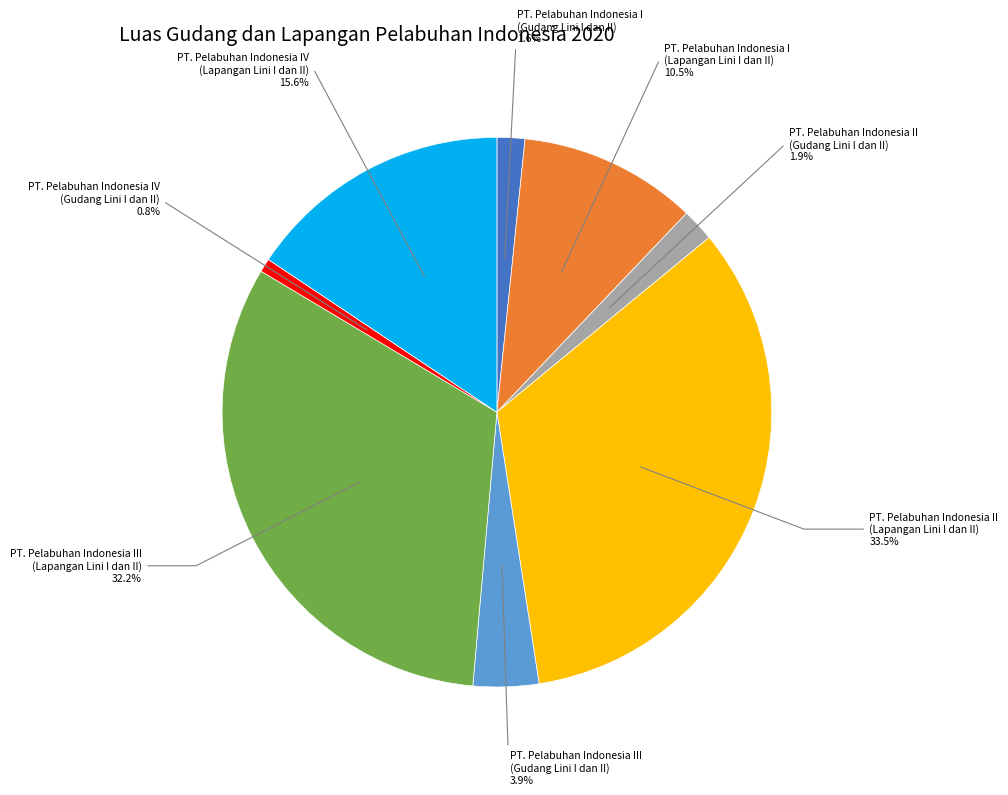

Which slice is the smallest?

PT. Pelabuhan Indonesia IV (Gudang Lini I dan II)